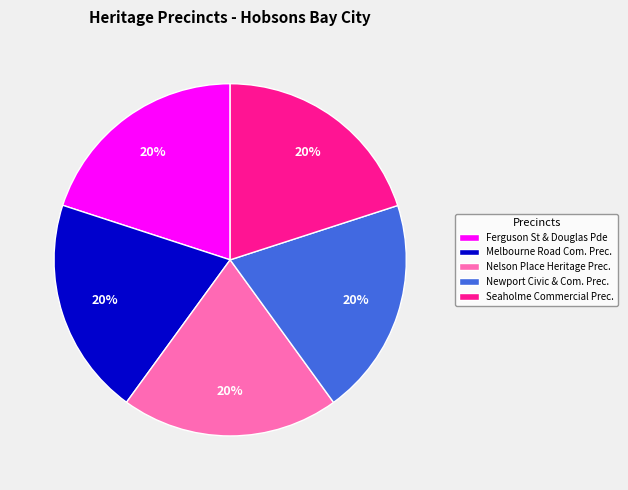

To the nearest percent, what is the average slice percentage?

20%